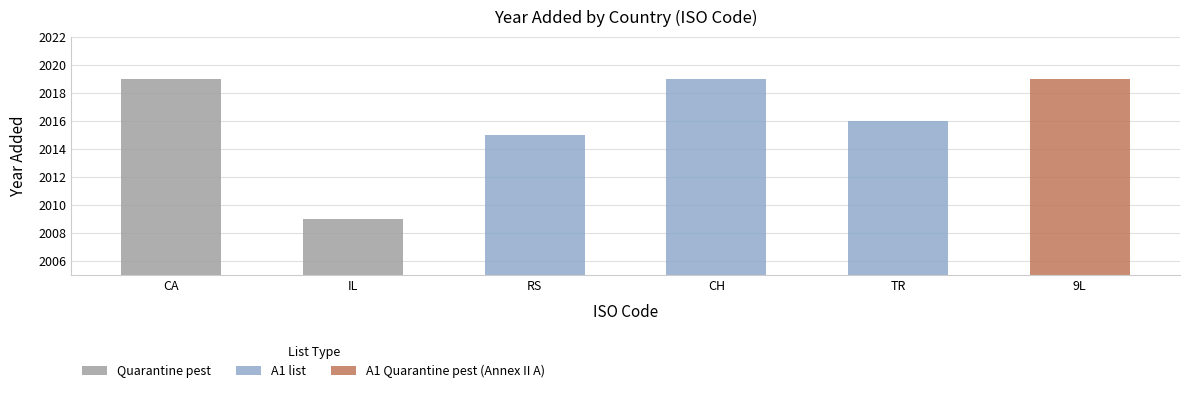

What is the difference between the maximum and minimum values?

10